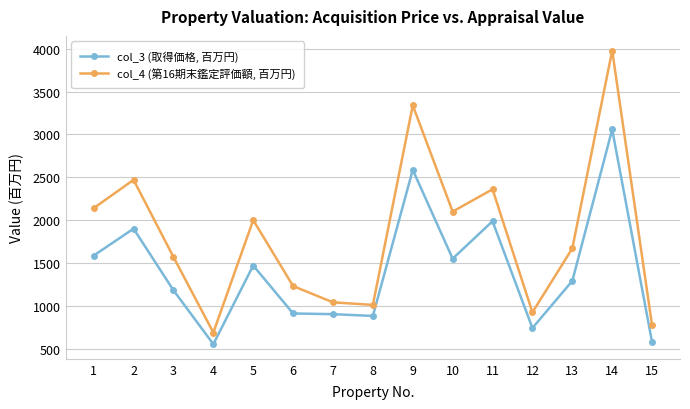

List the series in order of their peak value, highest first.

col_4 (第16期末鑑定評価額, 百万円), col_3 (取得価格, 百万円)